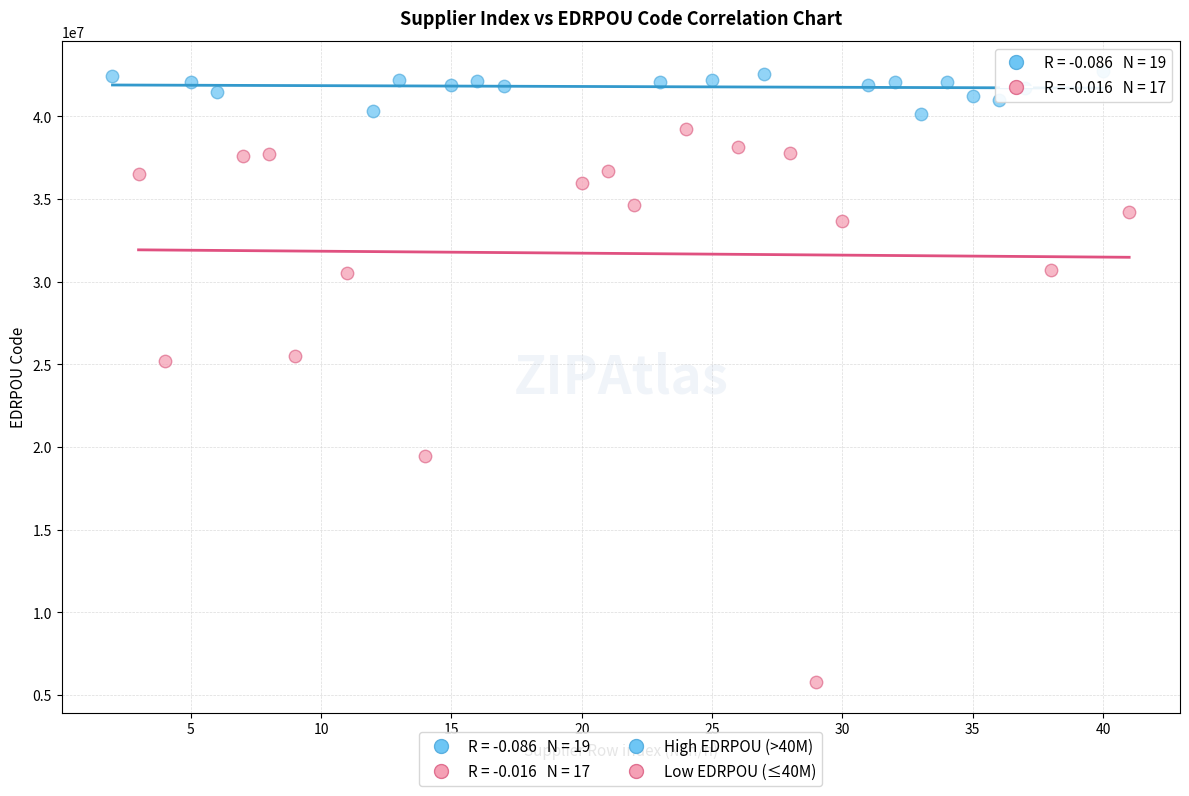

Which series contains the highest Y value?

High EDRPOU (>40M)